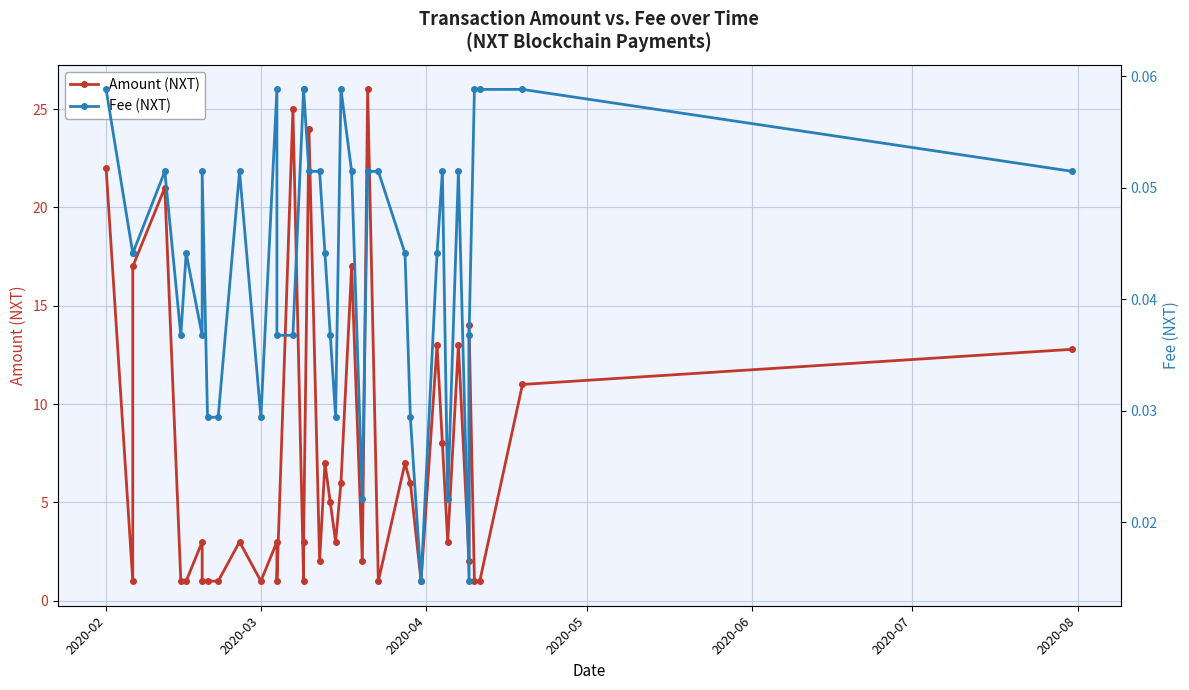

Rank the series by their average value, from lowest to highest.

Fee (NXT), Amount (NXT)